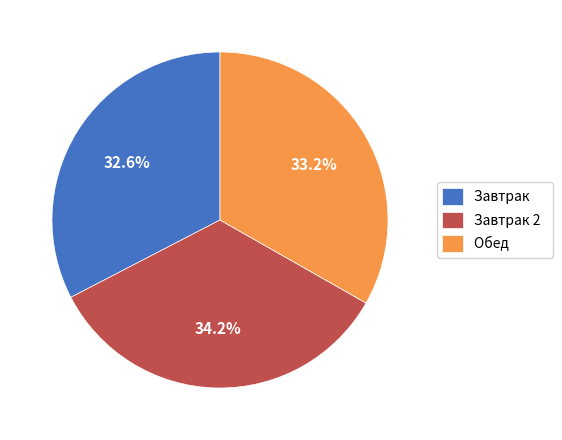

What is the smallest slice in the pie chart?

Завтрак